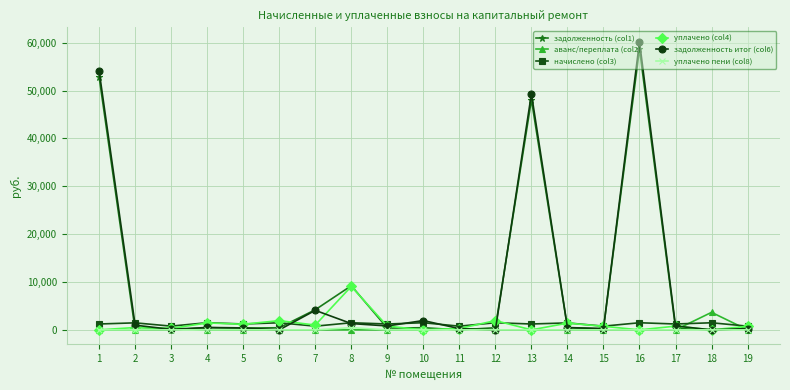

Is the value of уплачено (col4) at 5 greater than the value of аванс/переплата (col2) at 10?

Yes